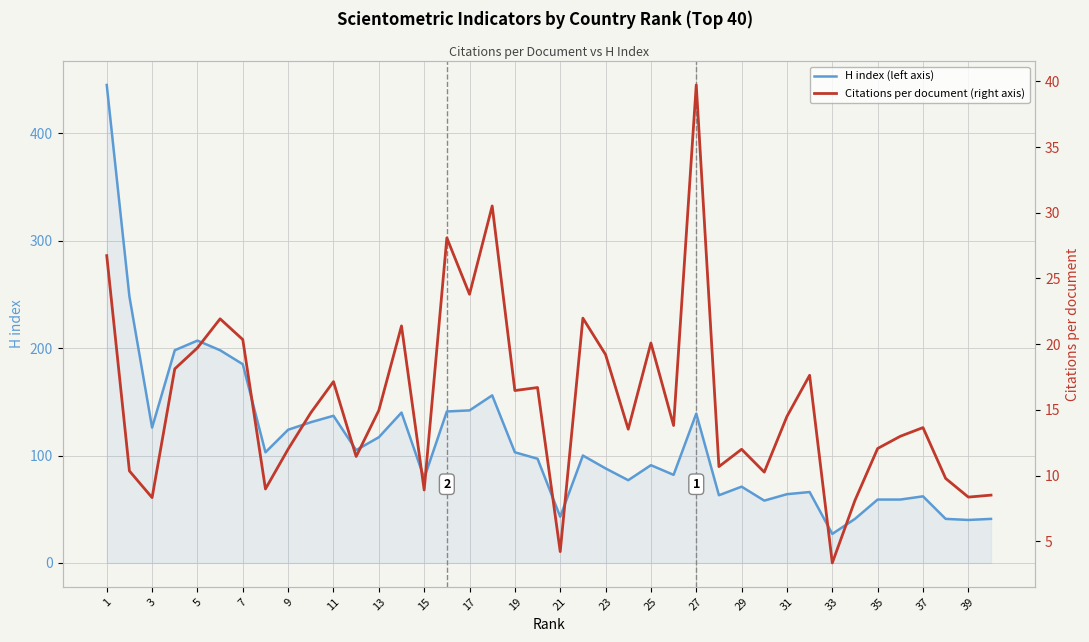

True or false: Citations per document (right axis) and H index (left axis) intersect in this chart.

False